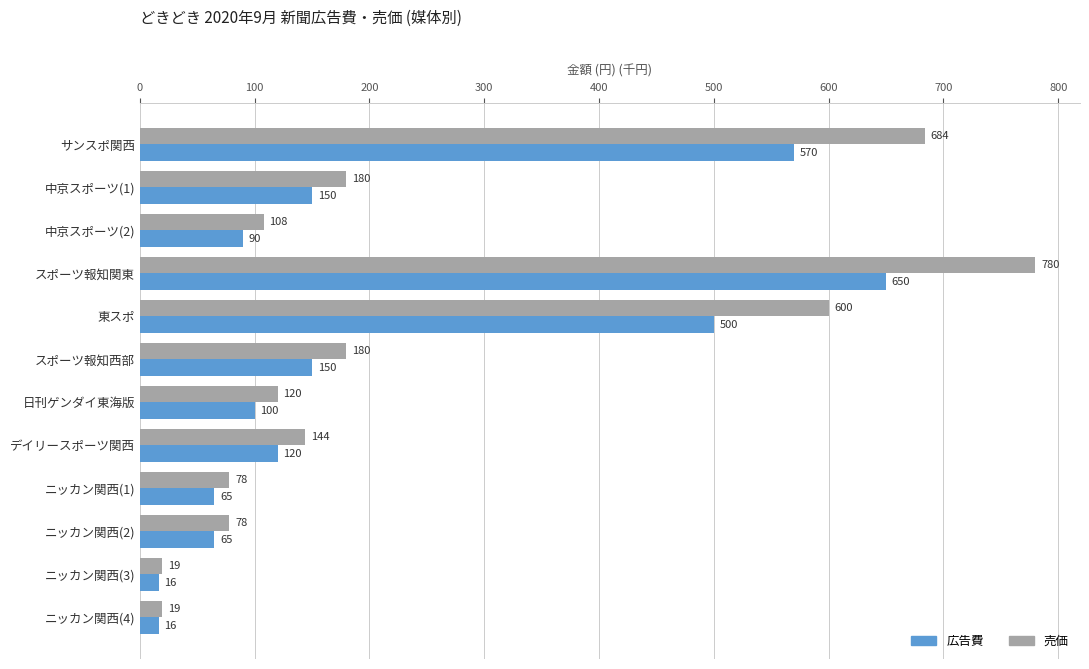

Rank the series by their average value, from lowest to highest.

広告費, 売価